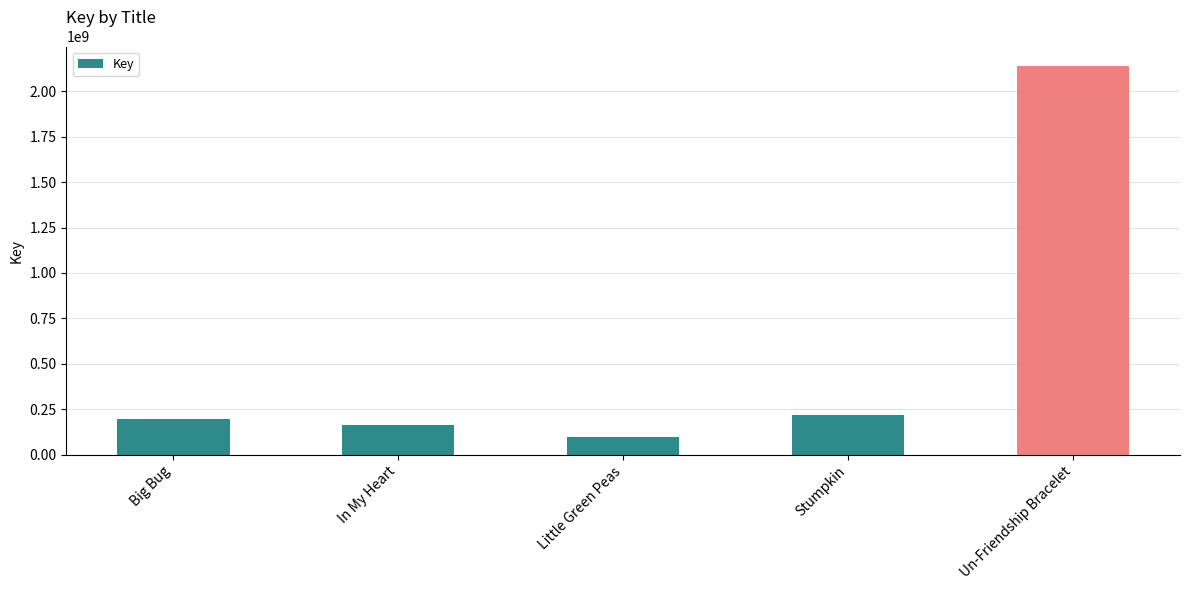

True or false: the data shows 121879148 at Big Bug.

False